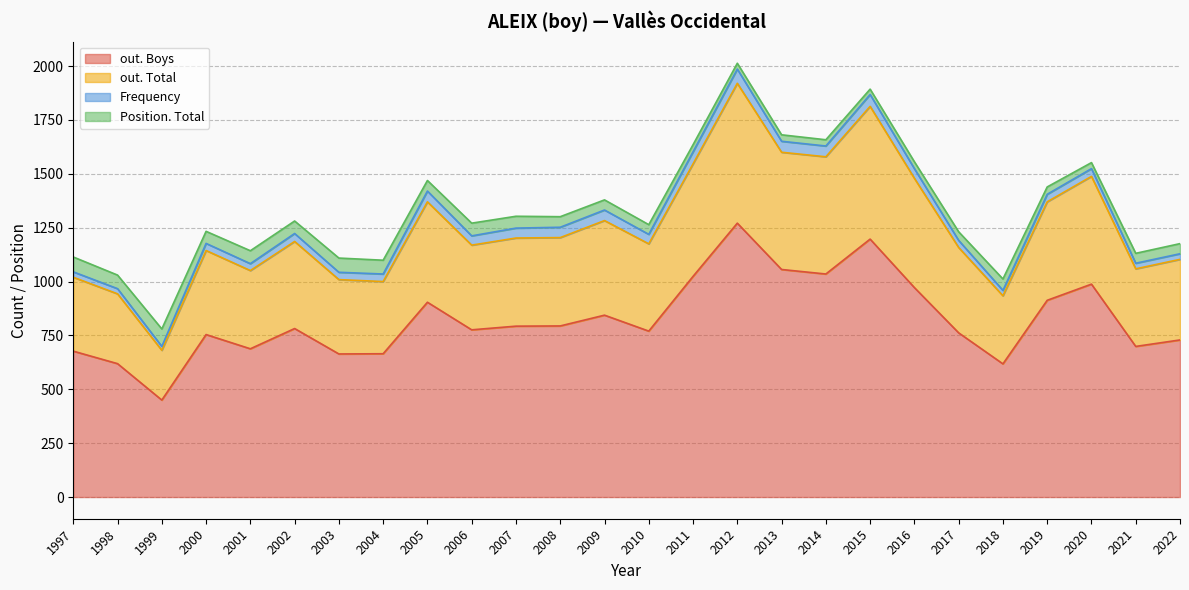

True or false: out. Boys has a value of 1562 at 2020.

False